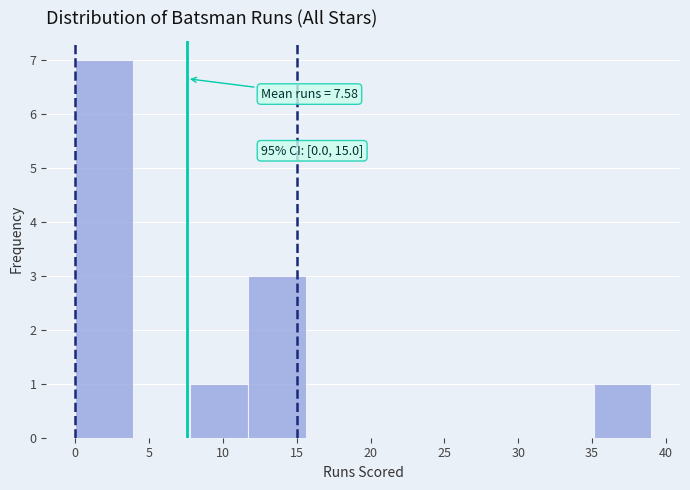

Which range on the x-axis has the tallest bar?

0.0 to 3.9